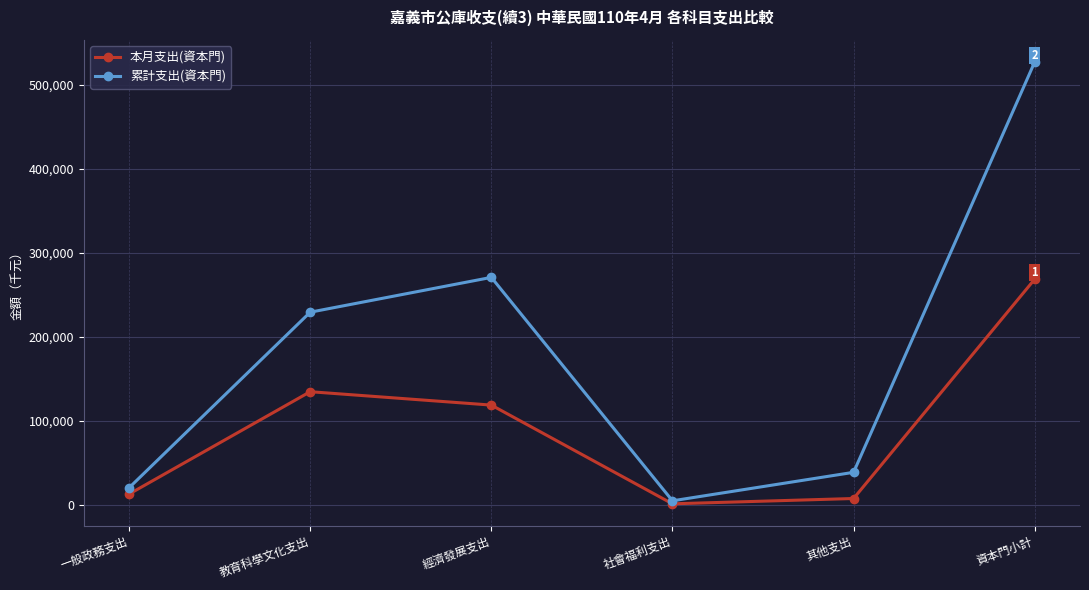

True or false: 累計支出(資本門) has more than 0 points higher than both neighbors.

True